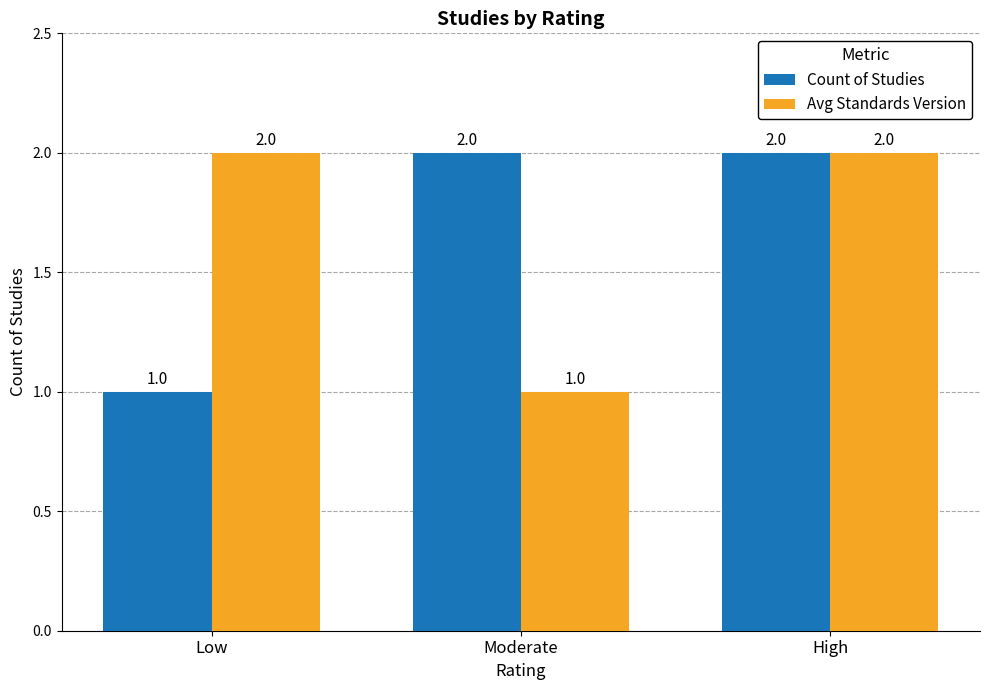

The Avg Standards Version series shows 3 at High. True or false?

False